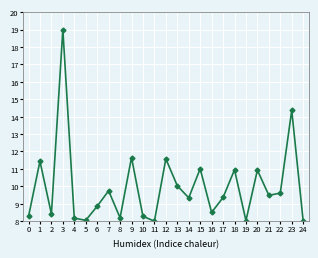

Between 0 and 9, which is larger?

9